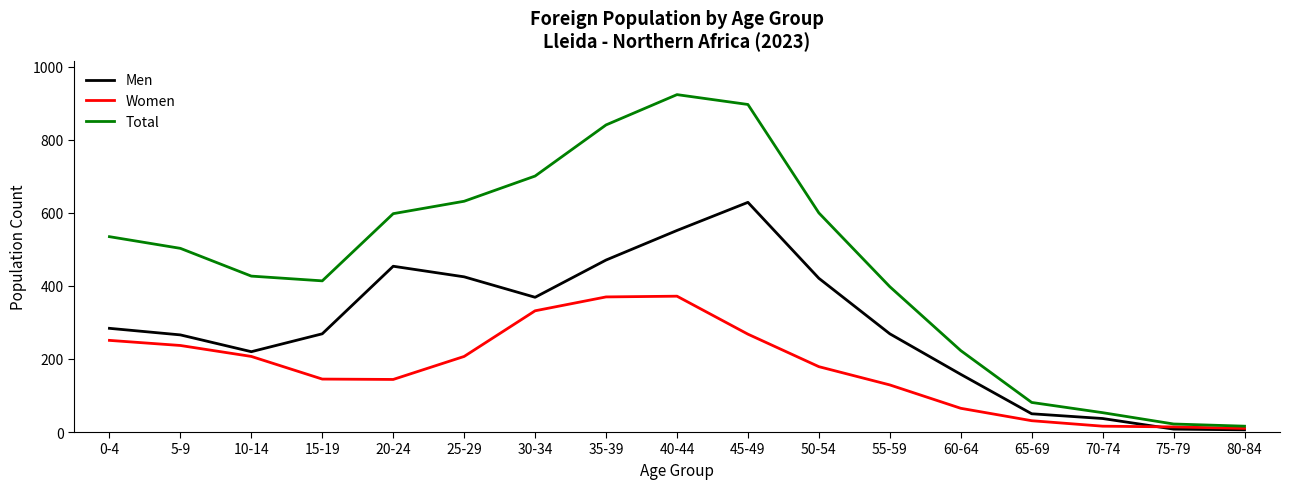

What is the sum of all Women values?

2977